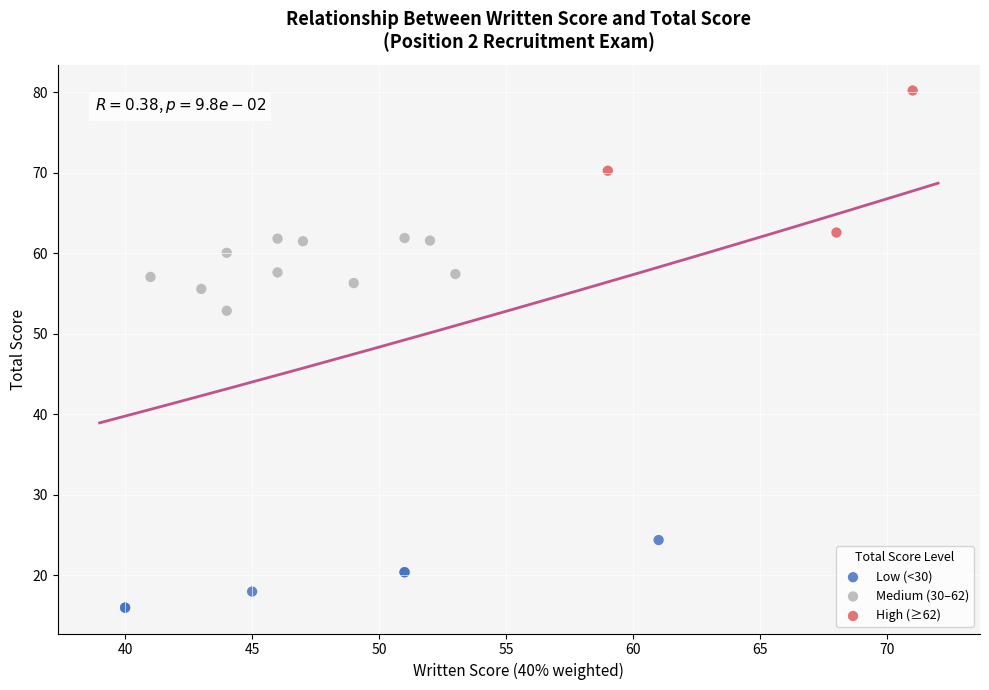

Which series reaches the minimum Y coordinate?

Low (<30)